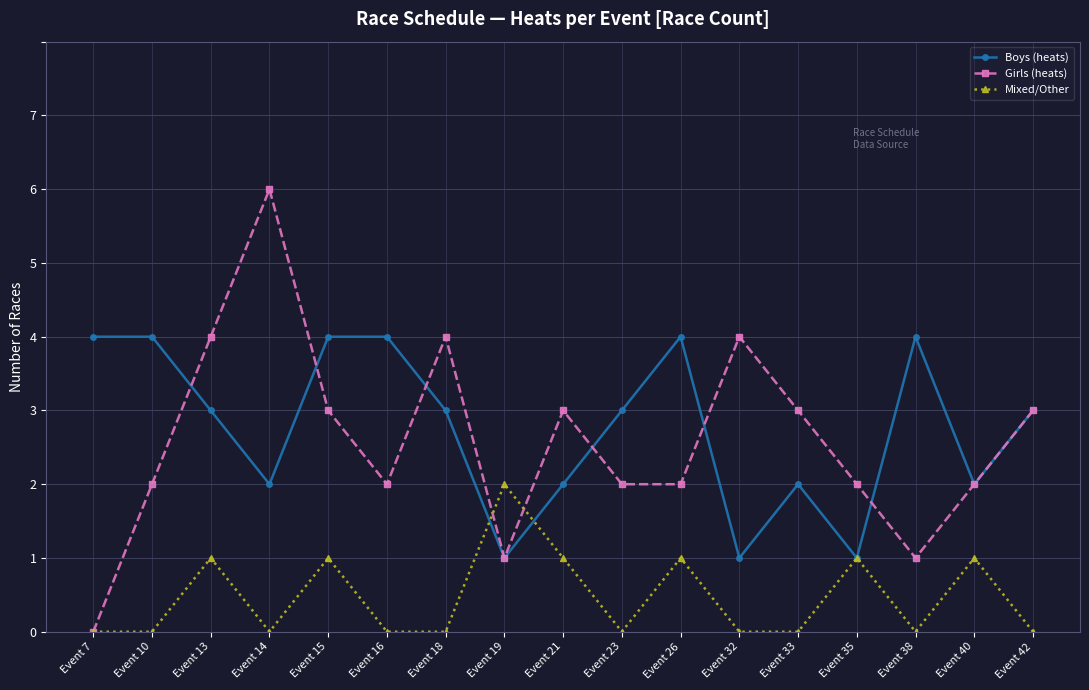

Rank the series at Event 26 from lowest to highest value.

Mixed/Other, Girls (heats), Boys (heats)